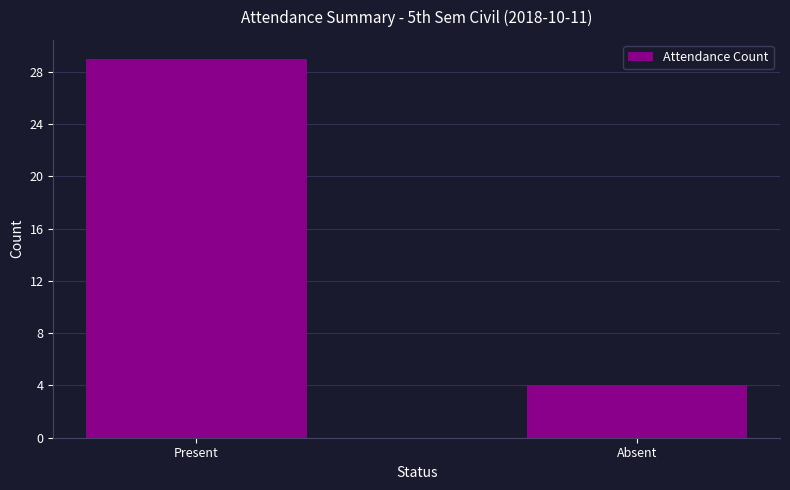

What is the minimum value shown in the chart?

4